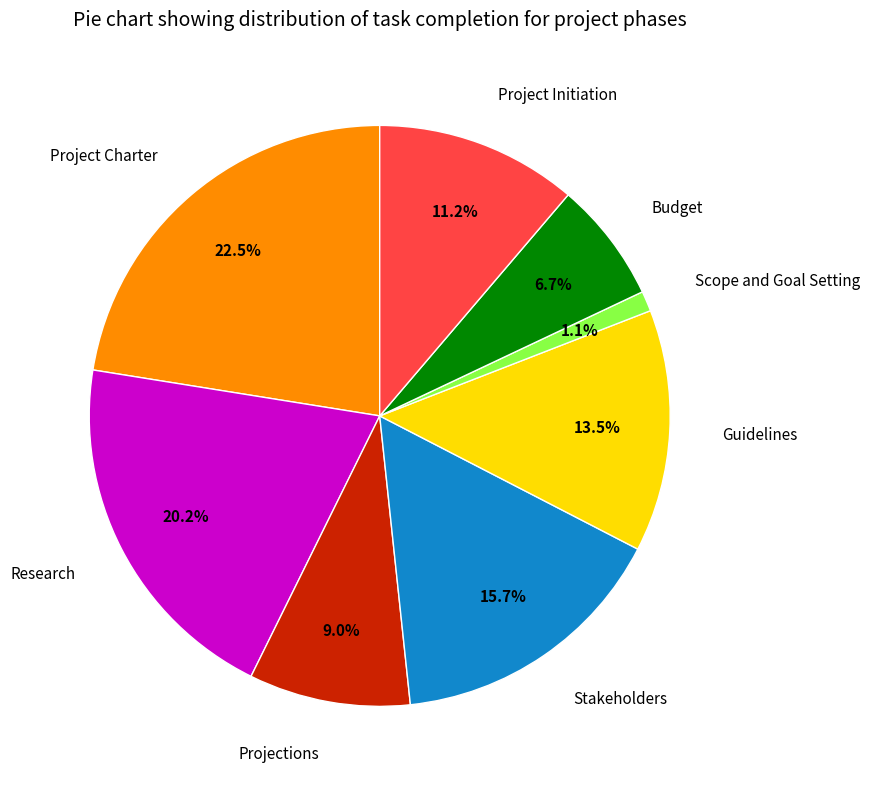

True or false: Projections accounts for 9% of the total.

True